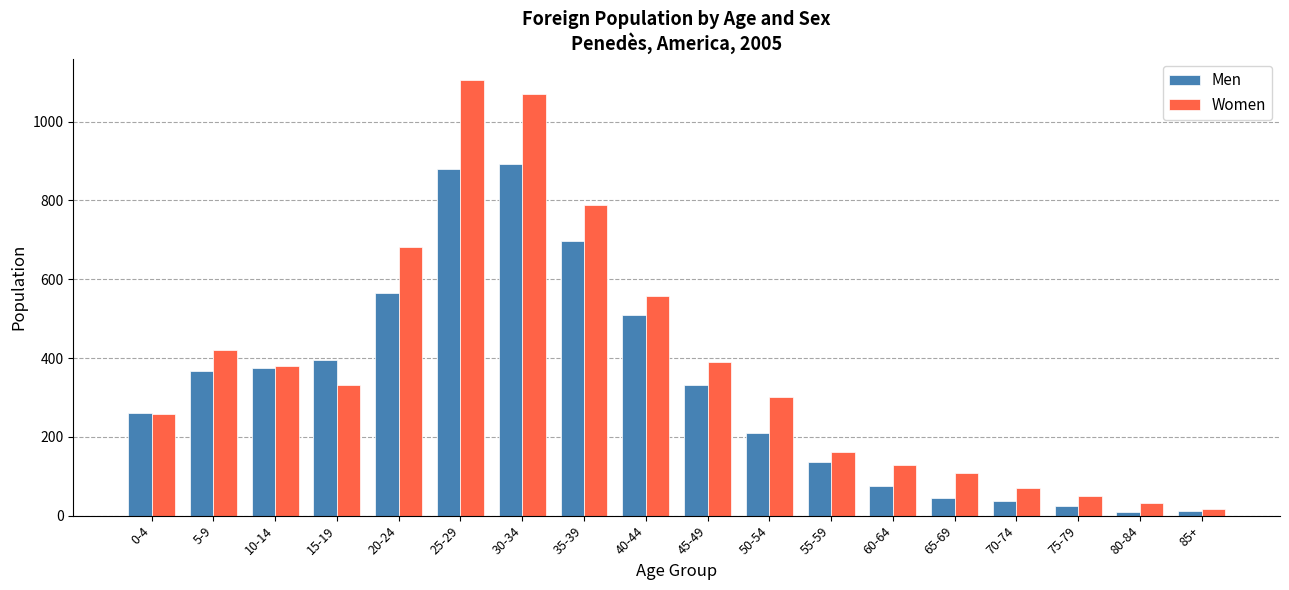

What is the sum of all Women values?

6850